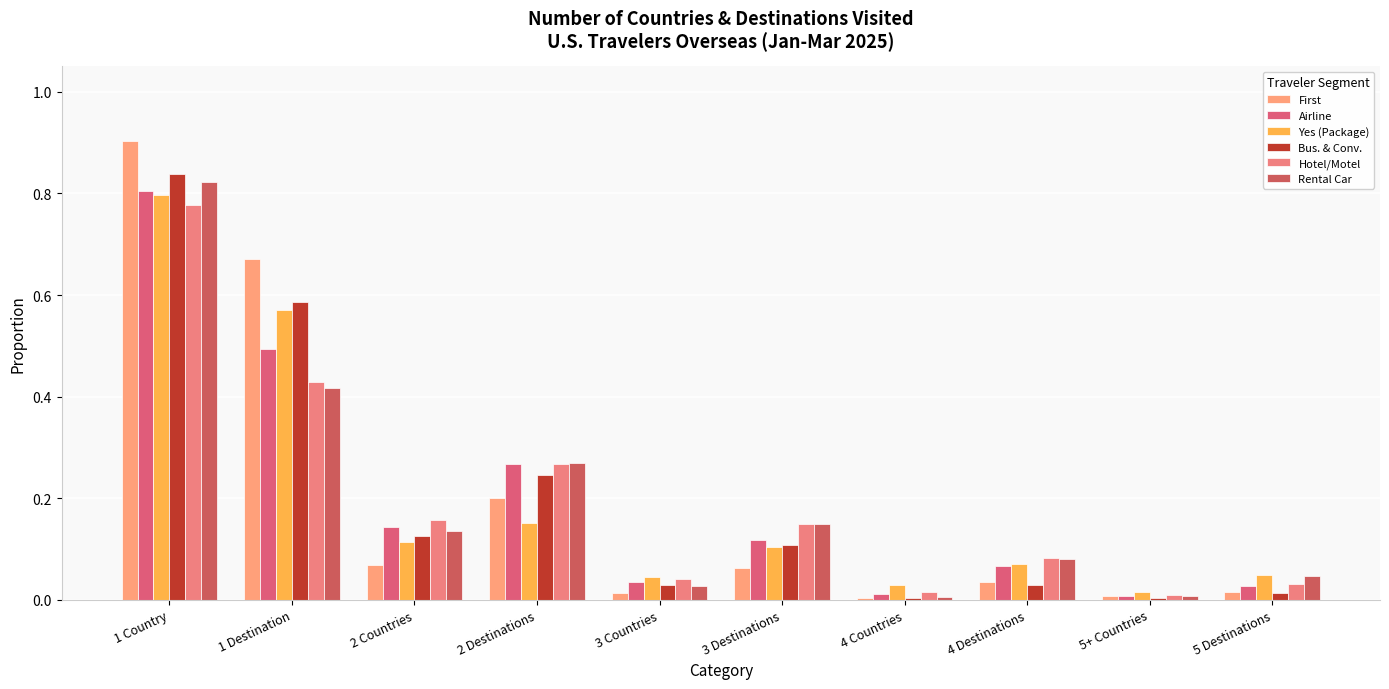

Which series changed the most between 2 Destinations and 3 Destinations?

Airline